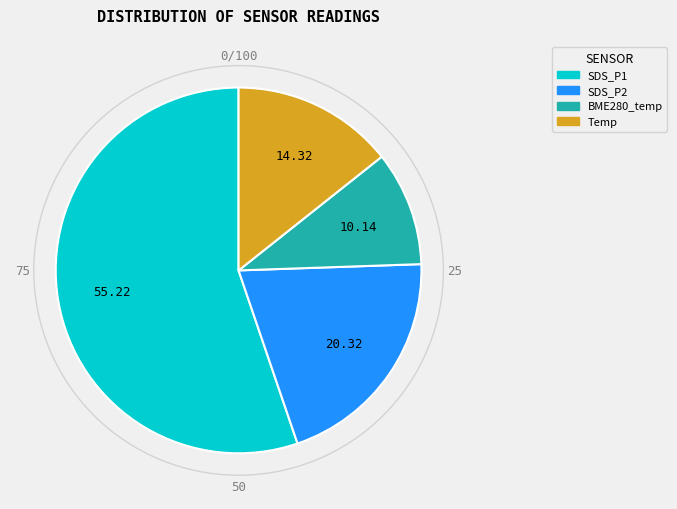

Does any single category account for the majority?

Yes